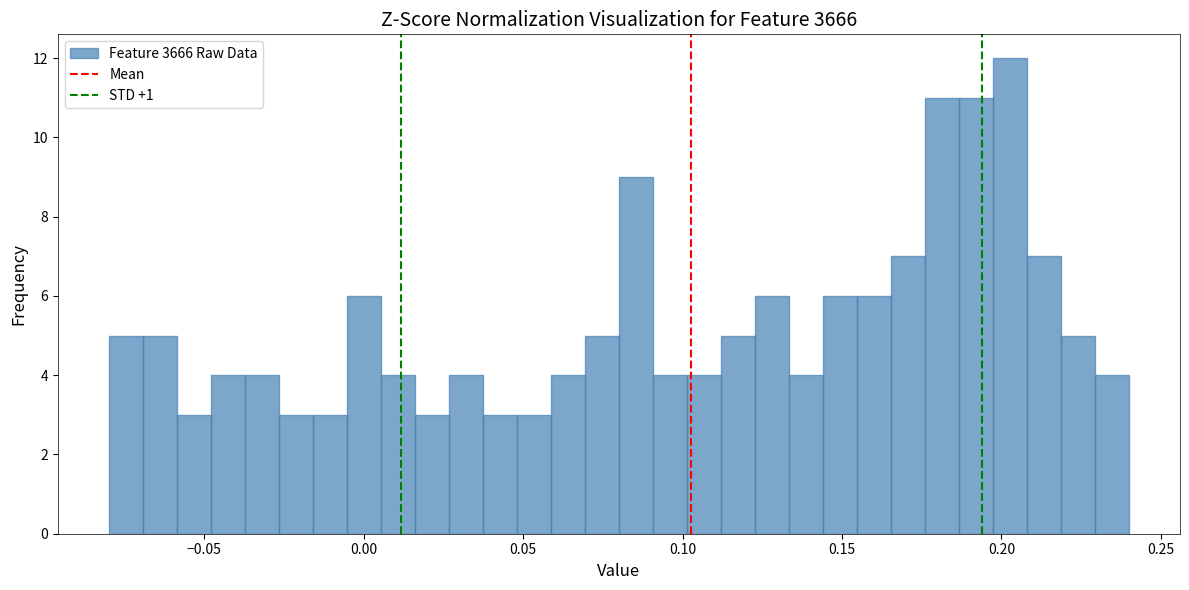

Read against the x-axis, roughly where is the centre of the tallest bar?

0.205